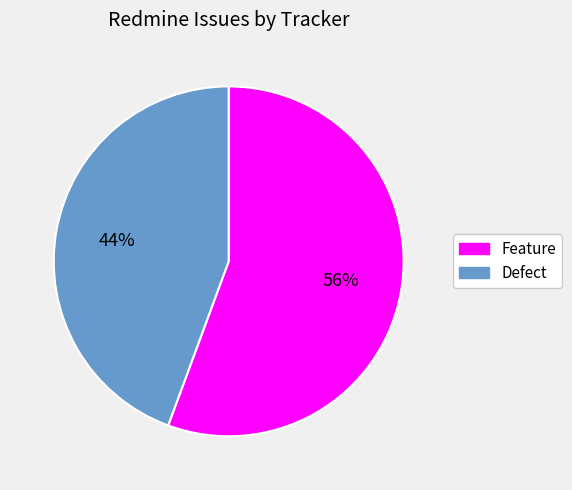

How many slices are in this pie chart?

2